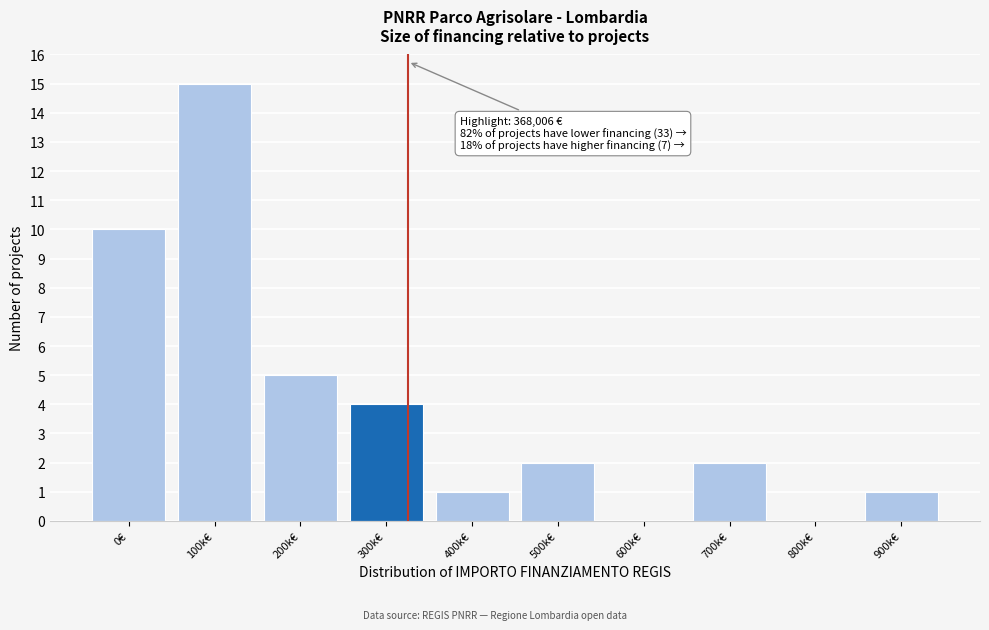

Reading left to right, transcribe all the data shown in this chart.

0€=10	100k€=15	200k€=5	300k€=4	400k€=1	500k€=2	600k€=0	700k€=2	800k€=0	900k€=1